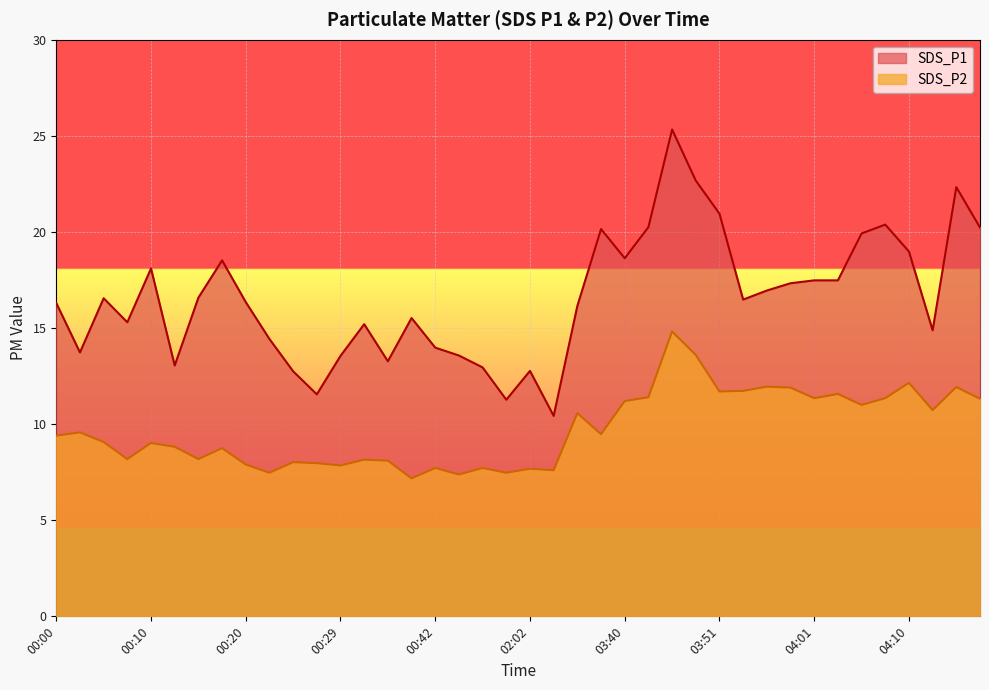

True or false: SDS_P1 and SDS_P2 intersect in this chart.

False